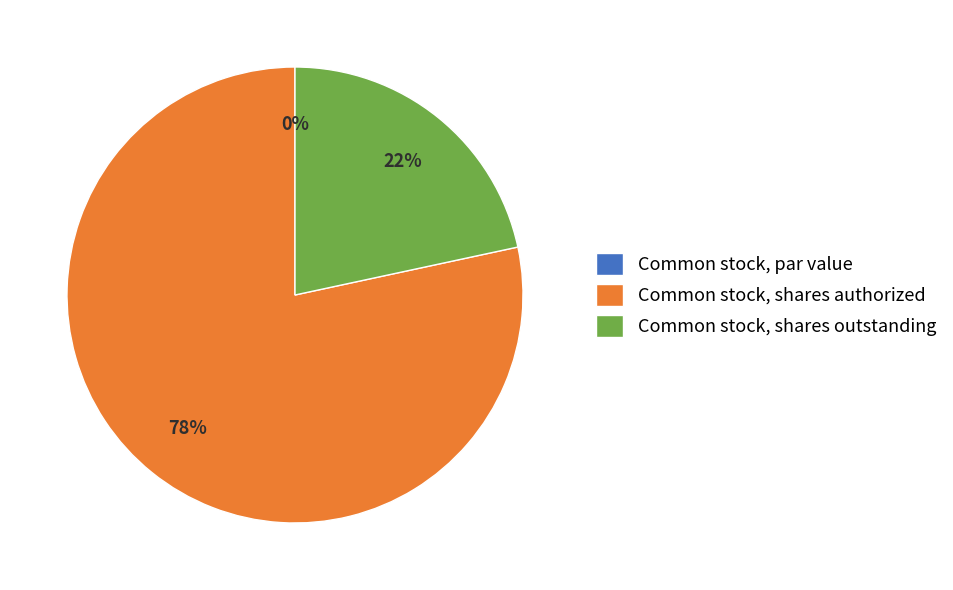

What is the change in value from Common stock, shares authorized to Common stock, shares outstanding?

-347554000